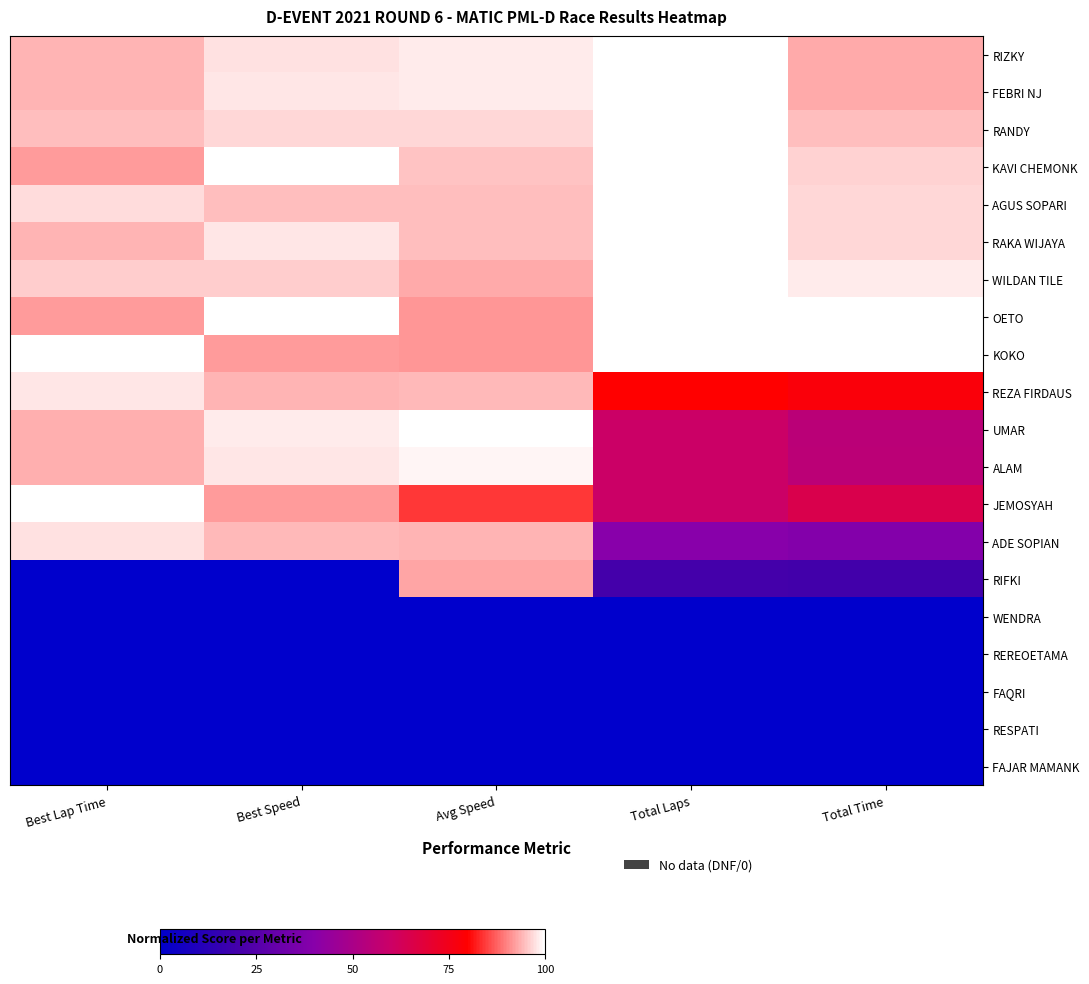

How many categories are shown in the chart?

5